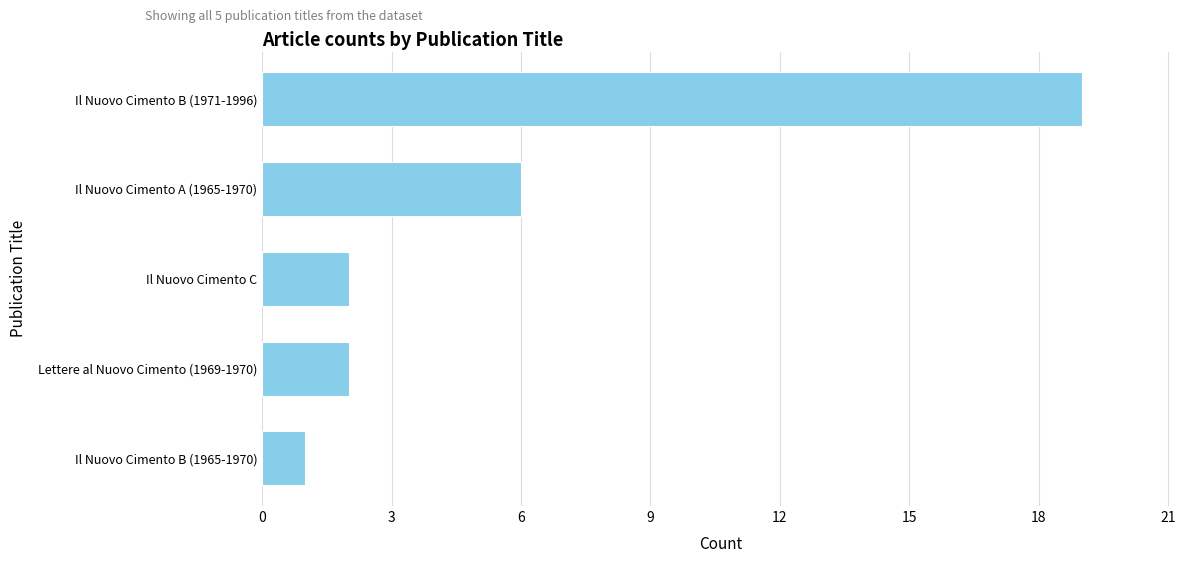

True or false: the data shows 1 at Il Nuovo Cimento B (1965-1970).

True